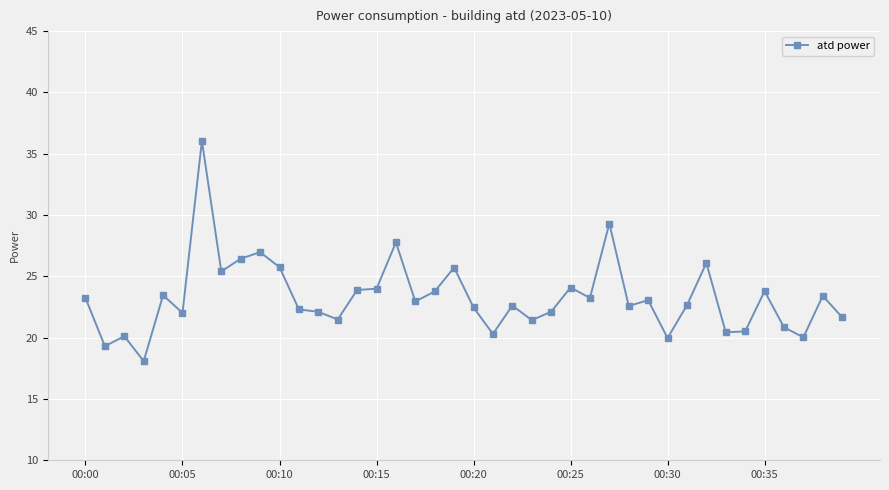

What is the average value?

23.3